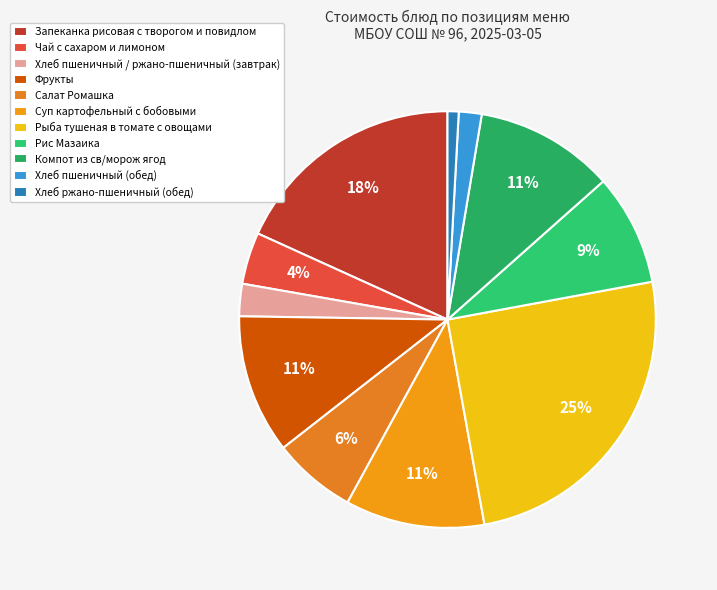

How many slices are in this pie chart?

11